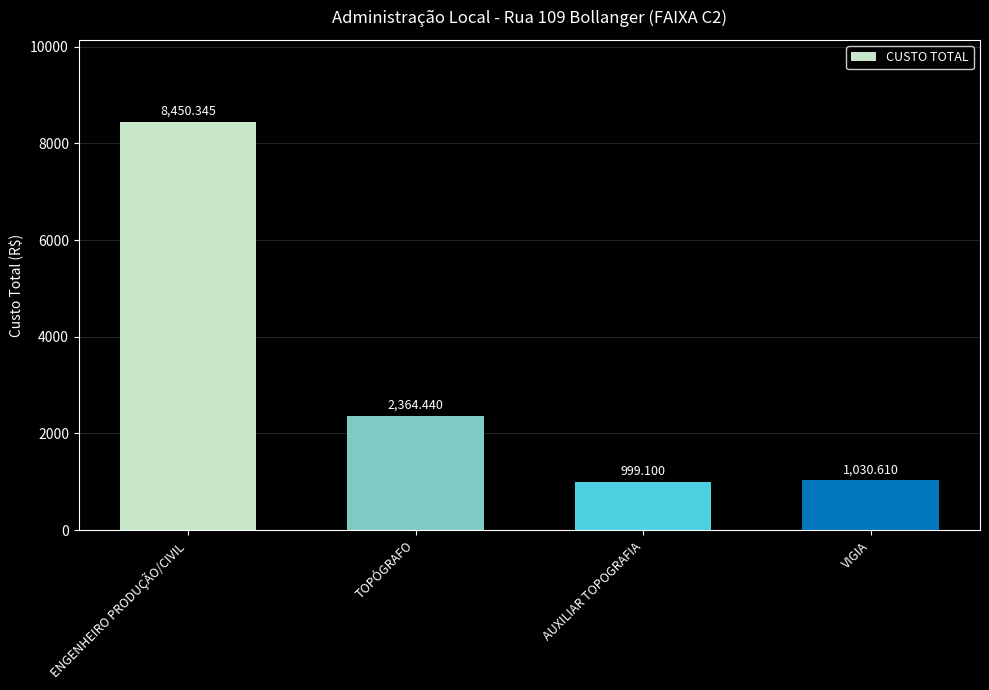

Rank the categories by value from lowest to highest.

AUXILIAR TOPOGRAFIA, VIGIA, TOPÓGRAFO, ENGENHEIRO PRODUÇÃO/CIVIL